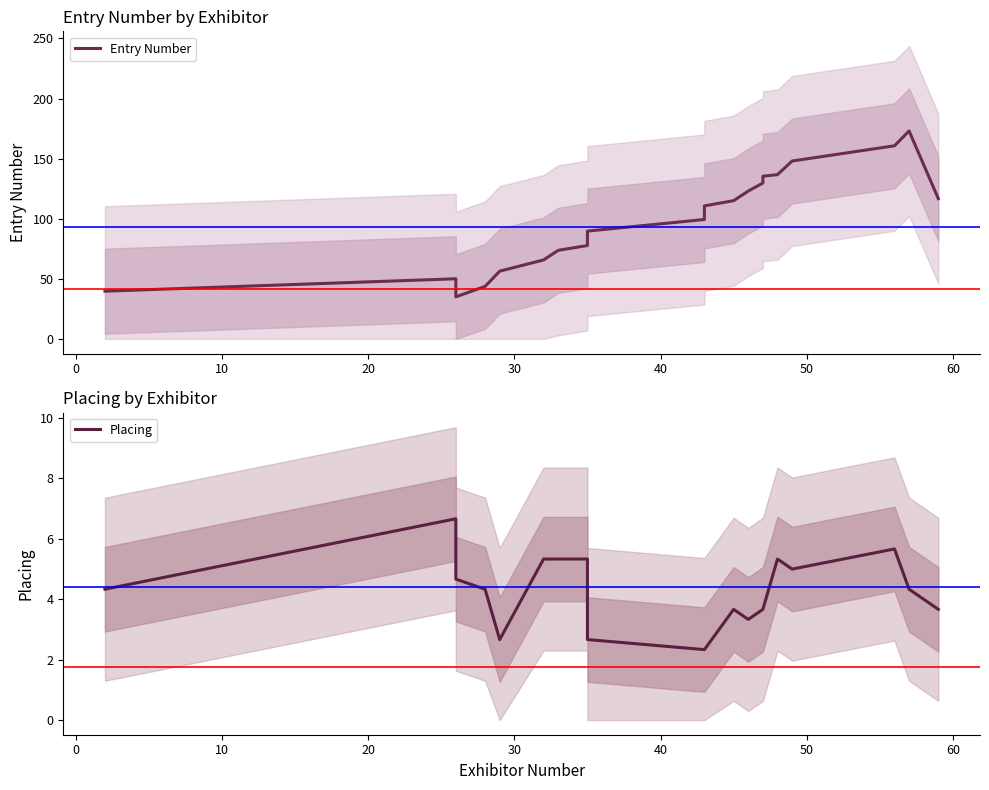

What is the sum of all Entry Number values?

1979.3